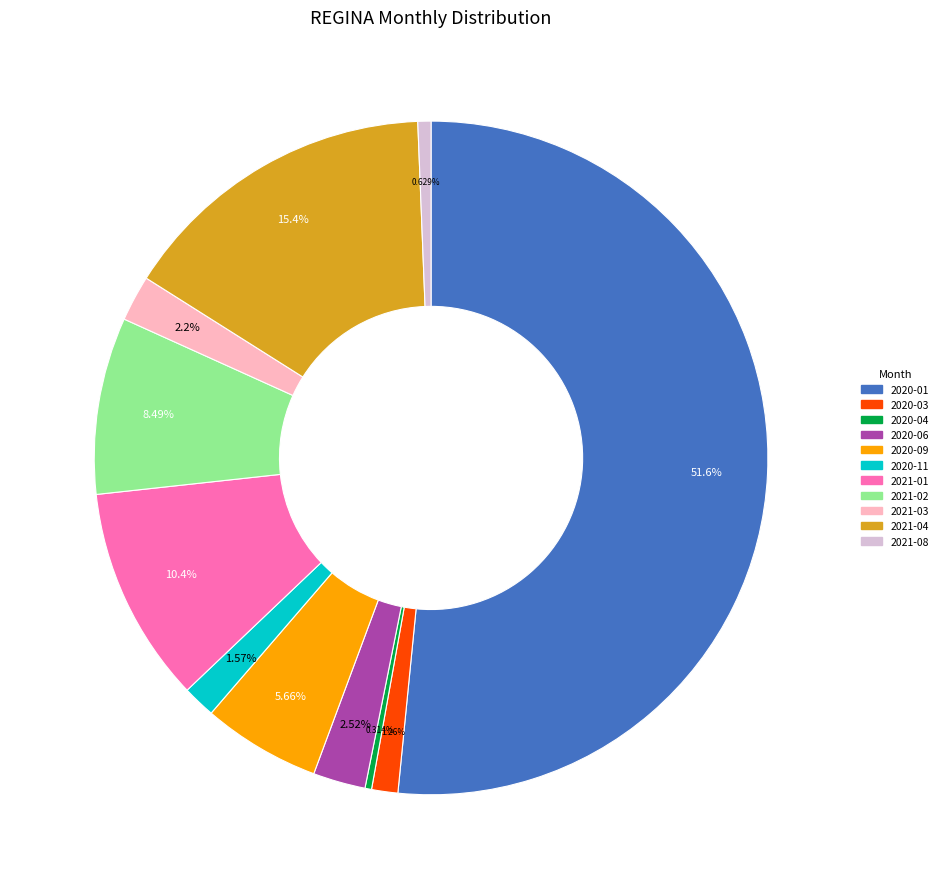

Between 2021-02 and 2021-04, which is larger?

2021-04